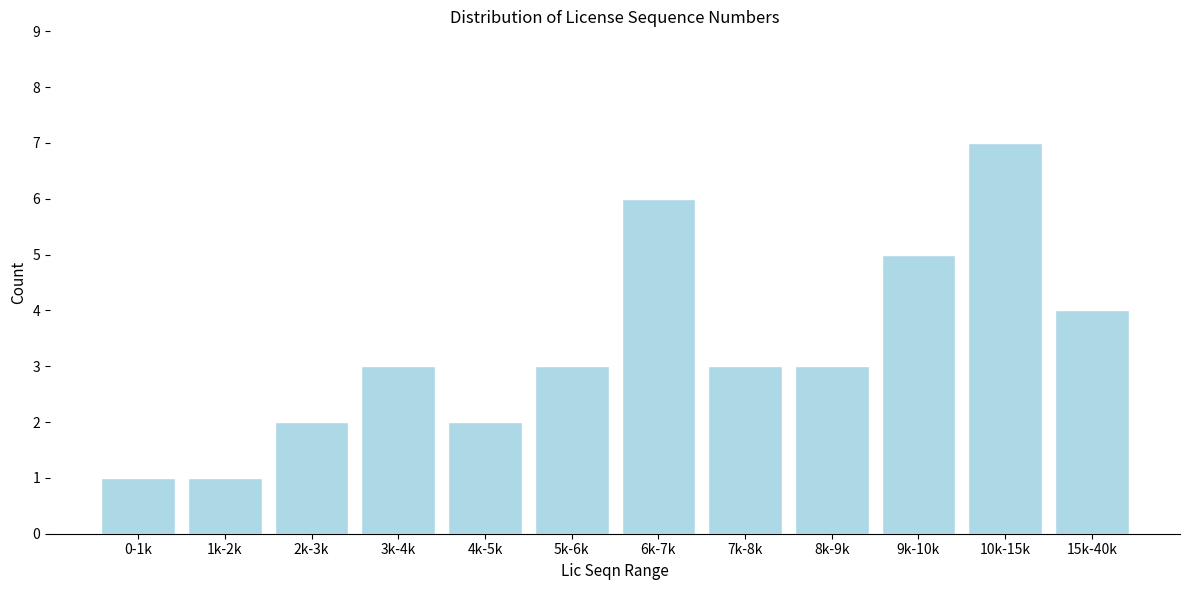

Reading left to right, what are all the values shown in this chart?

1	1	2	3	2	3	6	3	3	5	7	4